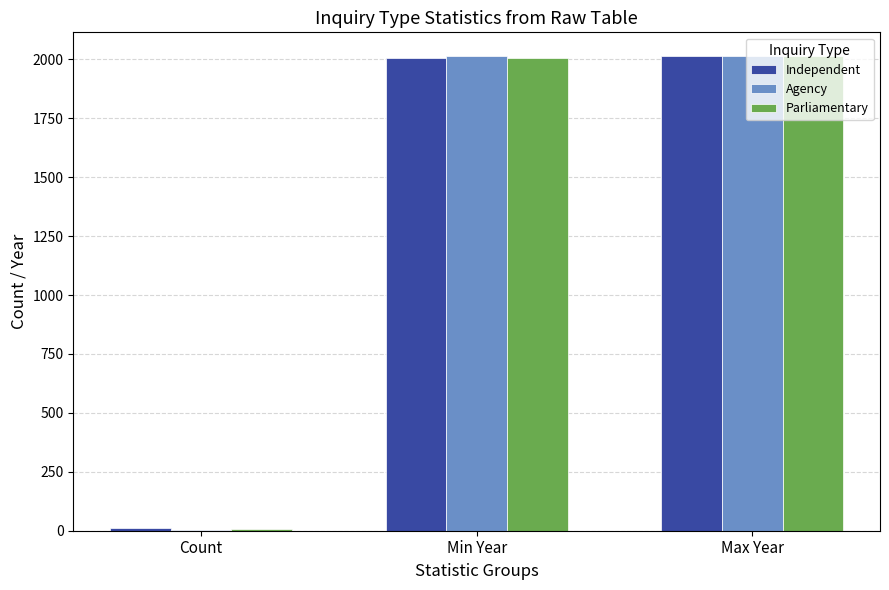

What is the maximum value for Agency?

2013